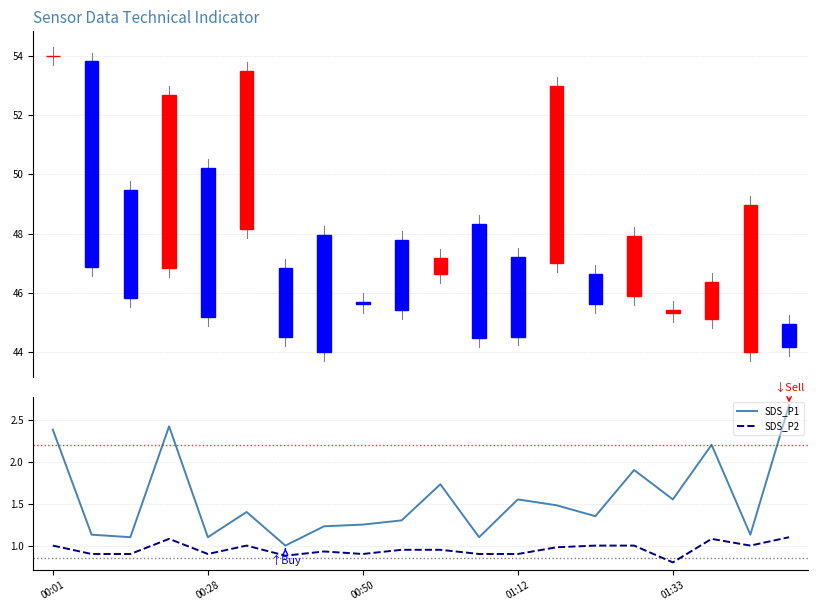

What is the sum of all SDS_P2 values?

19.1